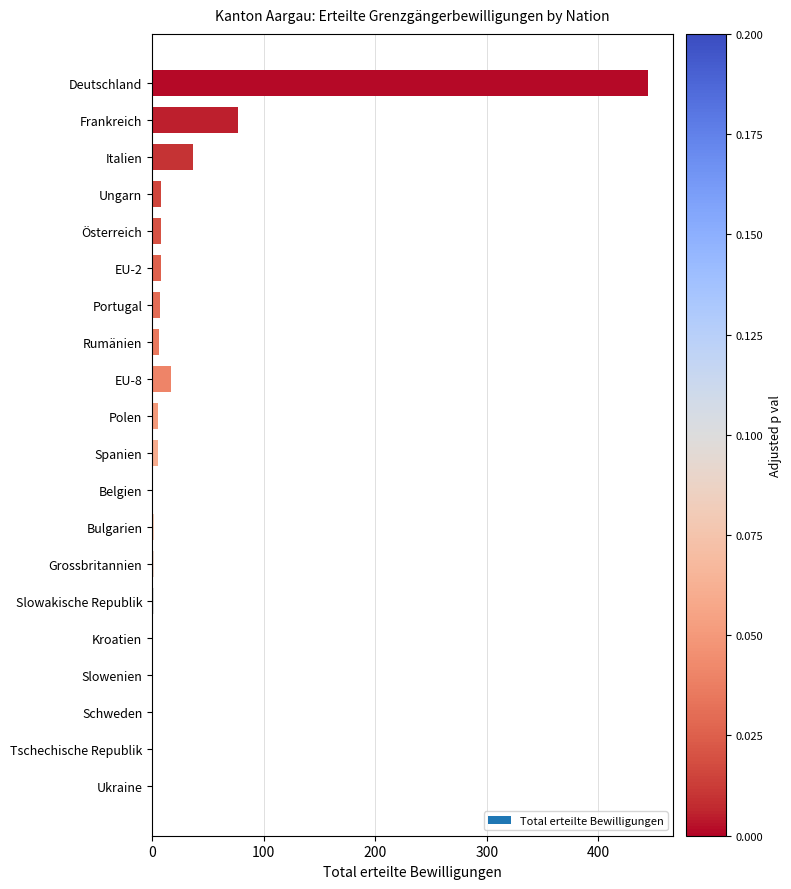

The value at Italien is 17. True or false?

False